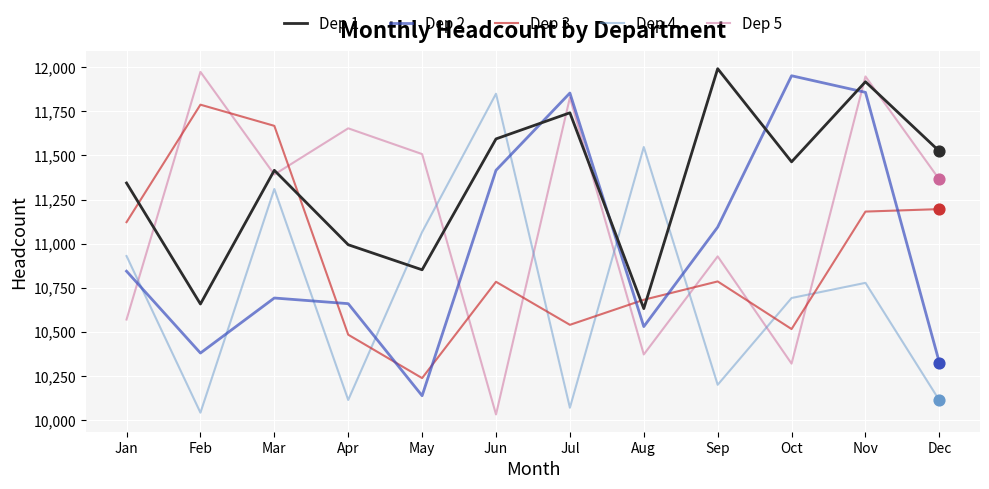

Between Jan and Feb, which series saw the biggest shift?

Dep 5